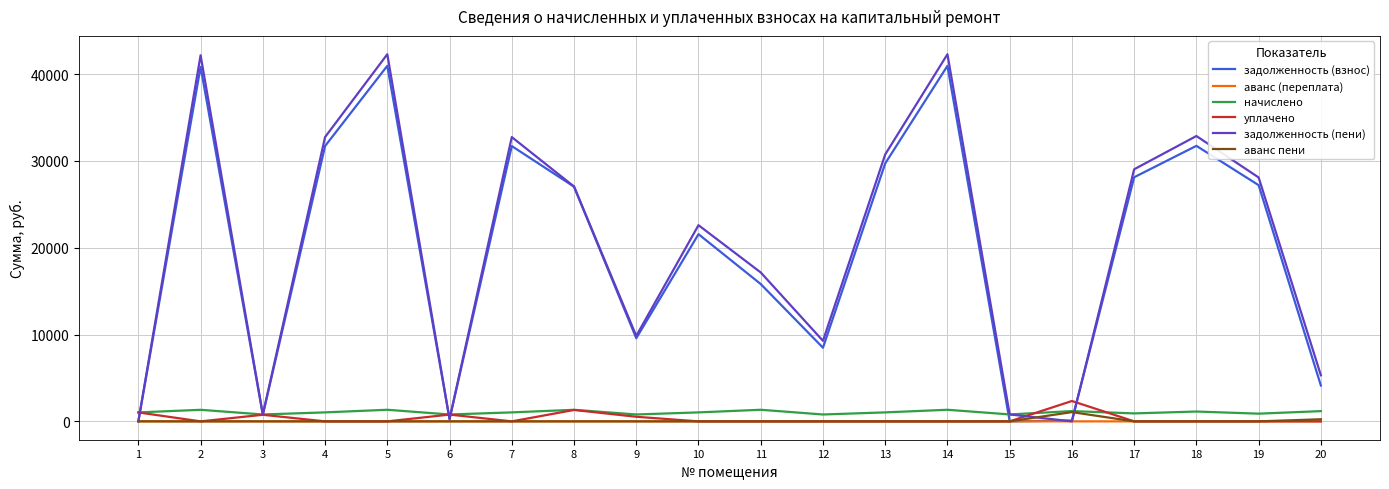

Which series has the widest spread of values?

задолженность (пени)